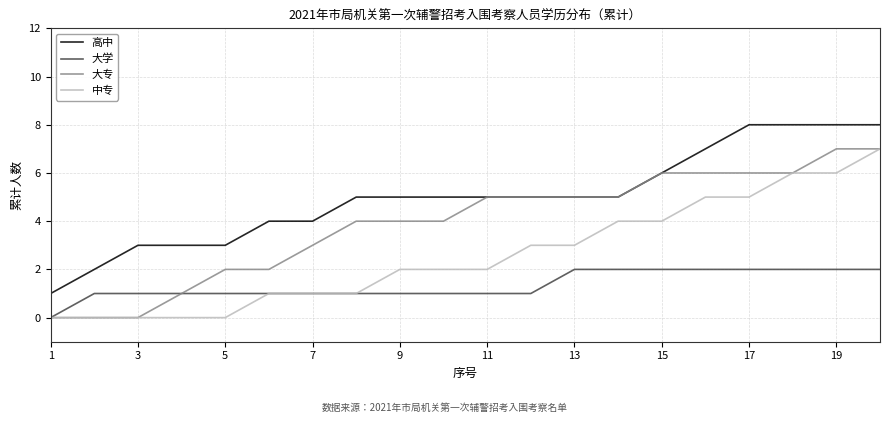

Does the chart display data point markers on the line(s)?

No